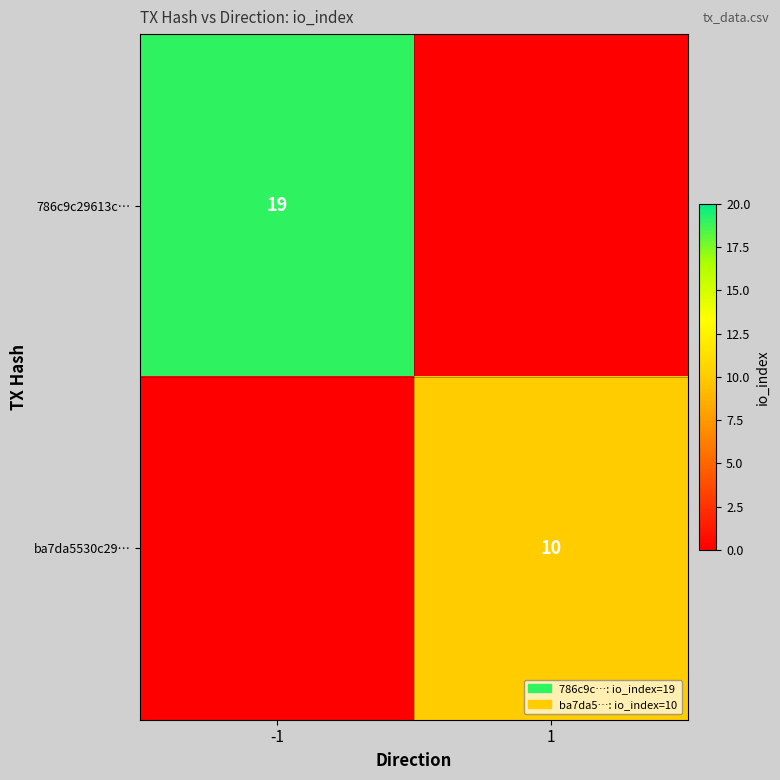

True or false: ba7da5530c29… has a value of 16 at 1.

False